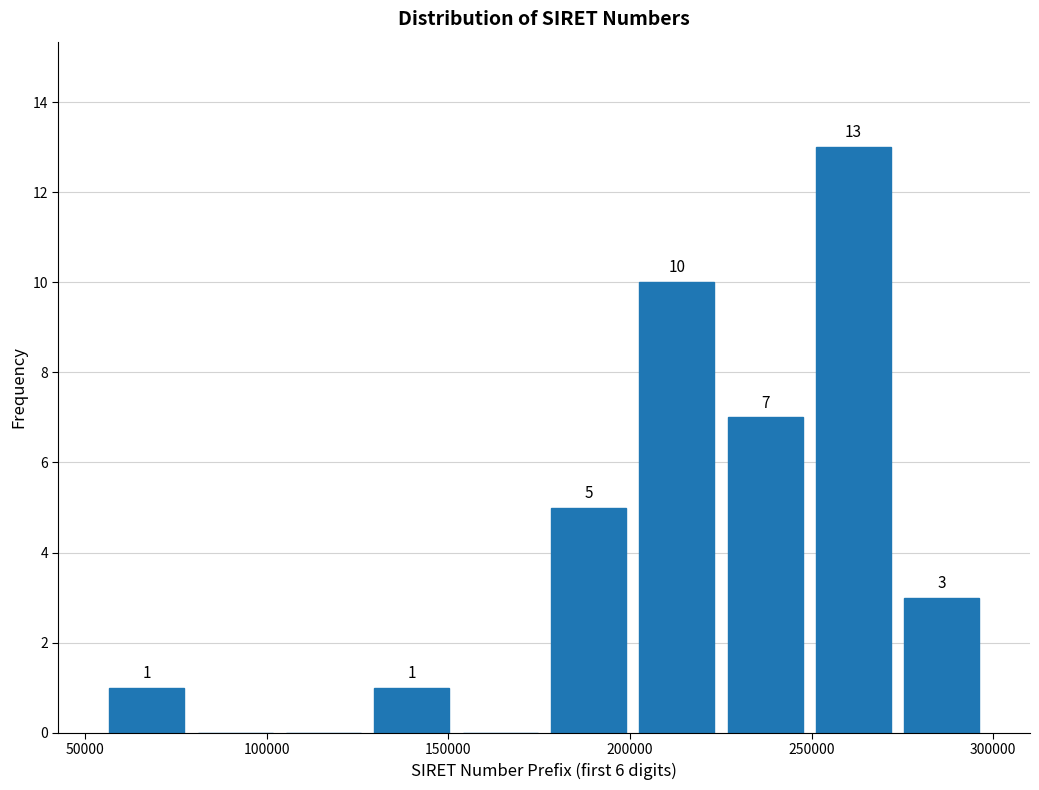

Which range on the x-axis has the tallest bar?

250000 to 275000